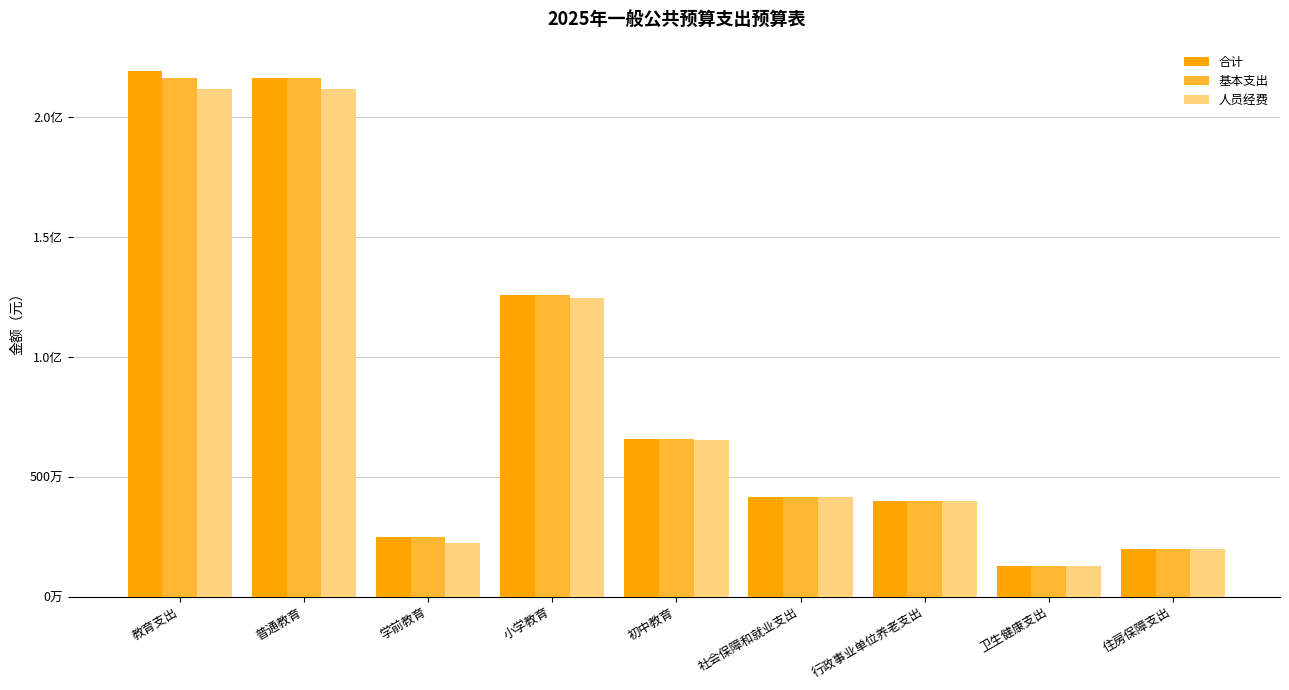

What are all the series names shown in the legend?

合计, 基本支出, 人员经费